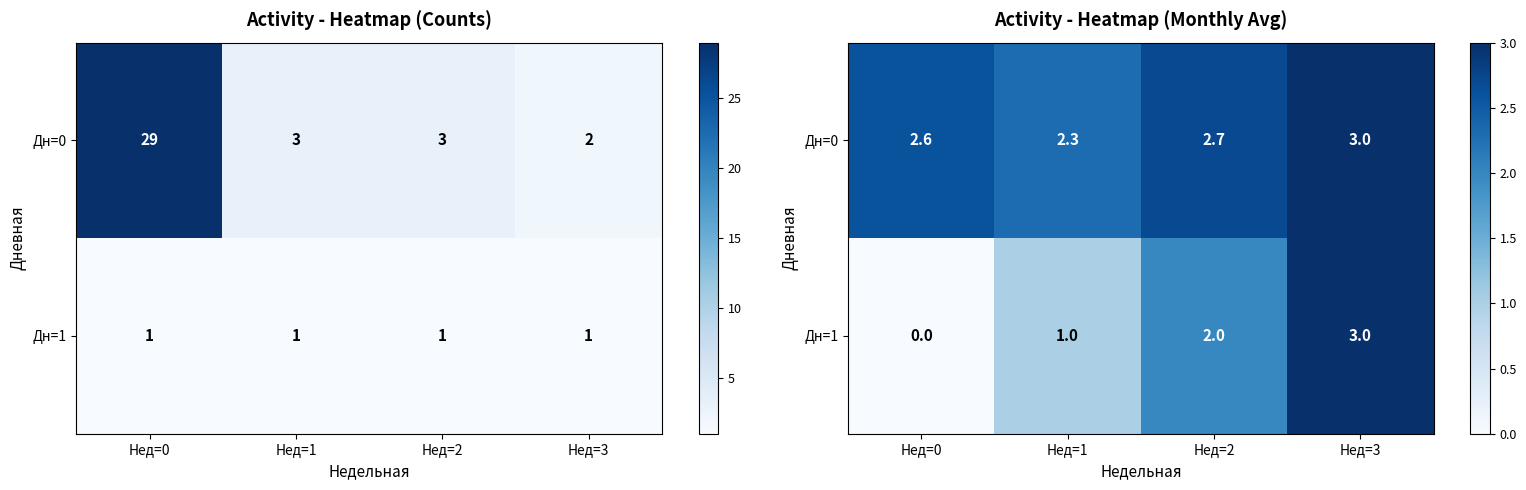

What is the sum of the Дн=0 values at Нед=3 and Нед=1?

5.3